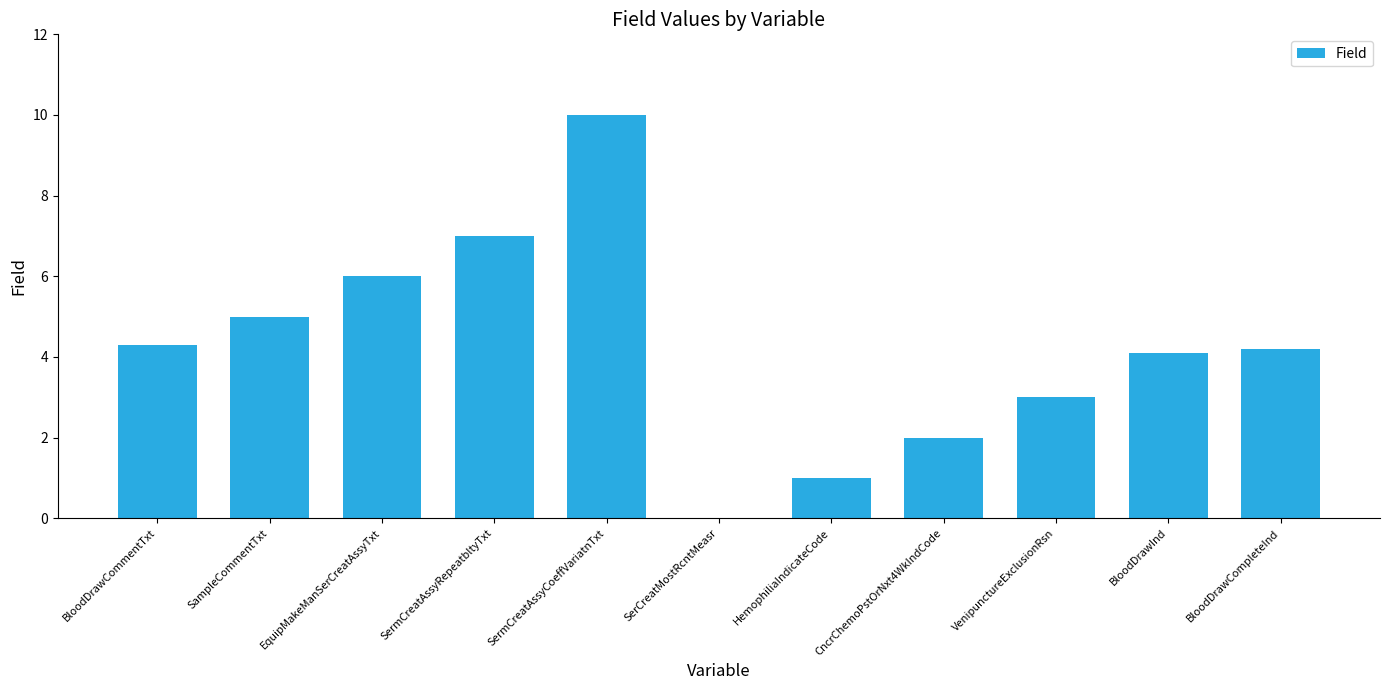

The value at SermCreatAssyRepeatbltyTxt is 10.3. True or false?

False